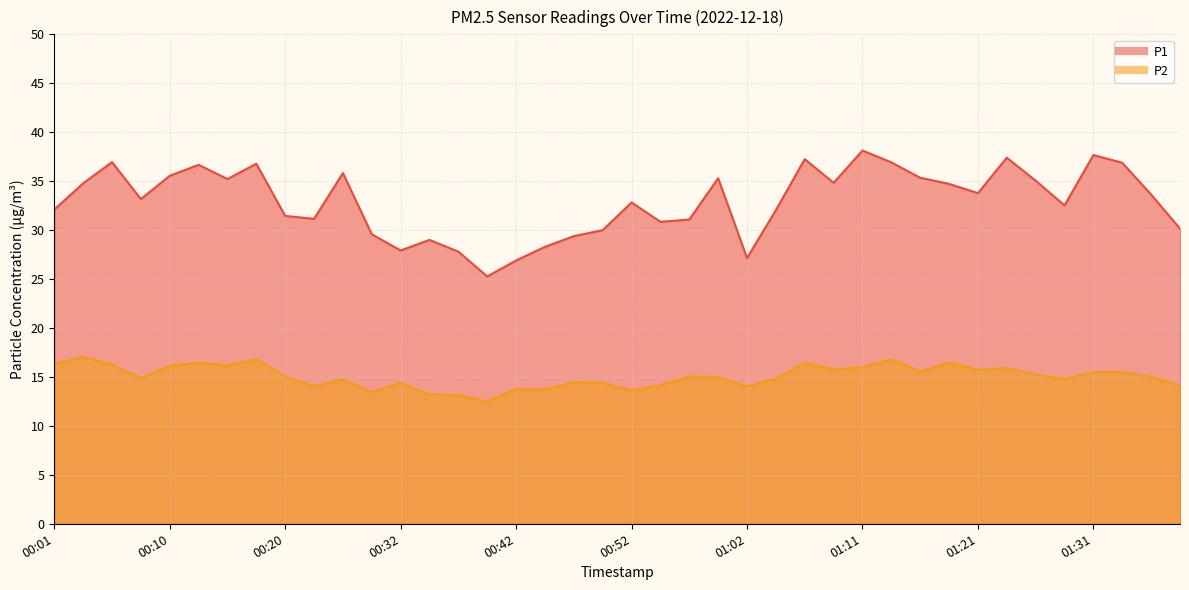

List the series in order of their peak value, lowest first.

P2, P1